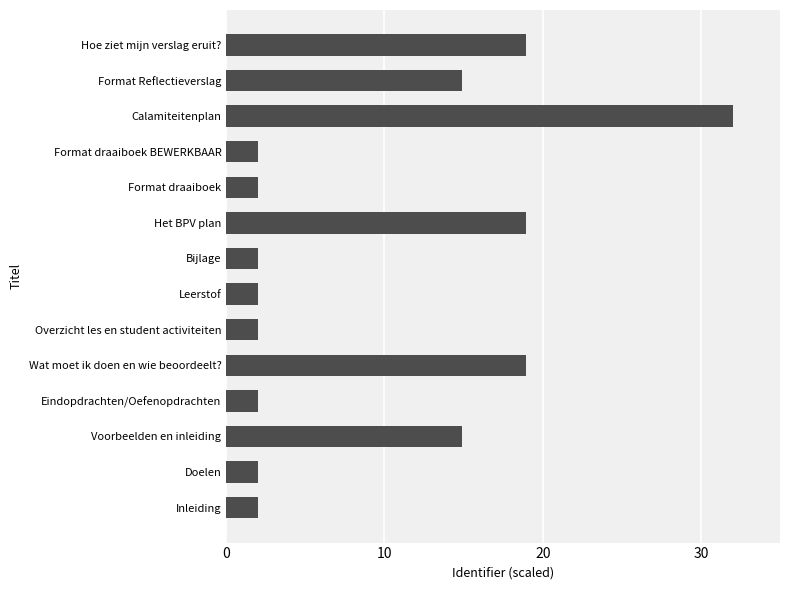

What is the change in value from Inleiding to Format Reflectieverslag?

+12.9